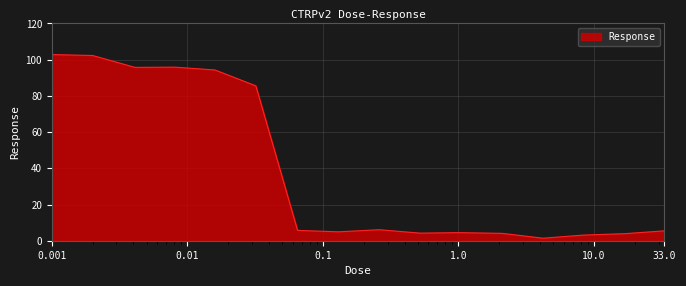

What is the difference between the maximum and minimum values?

101.4